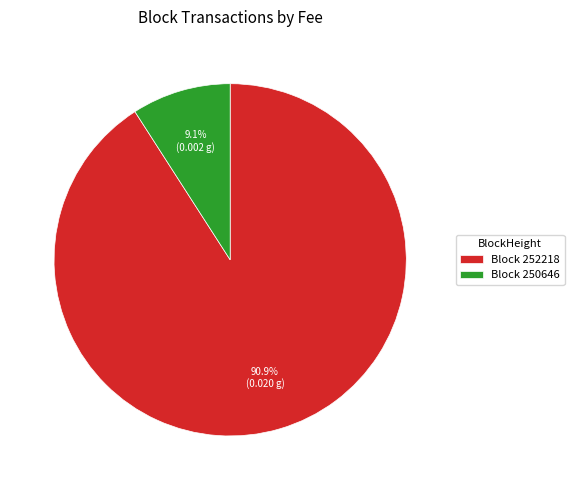

Rank the categories by value from highest to lowest.

Block 252218, Block 250646